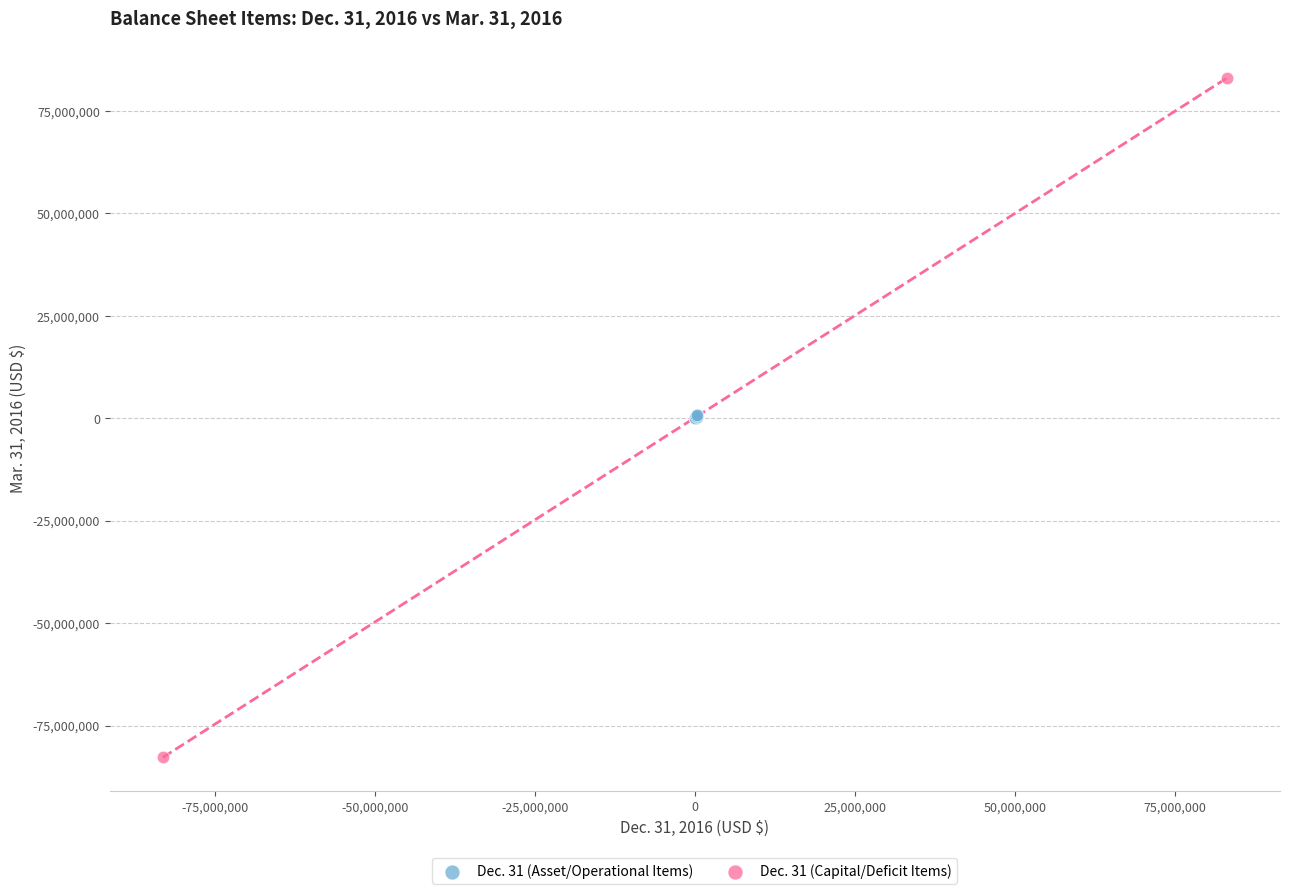

What are all the series names shown in the legend?

Dec. 31 (Asset/Operational Items), Dec. 31 (Capital/Deficit Items)